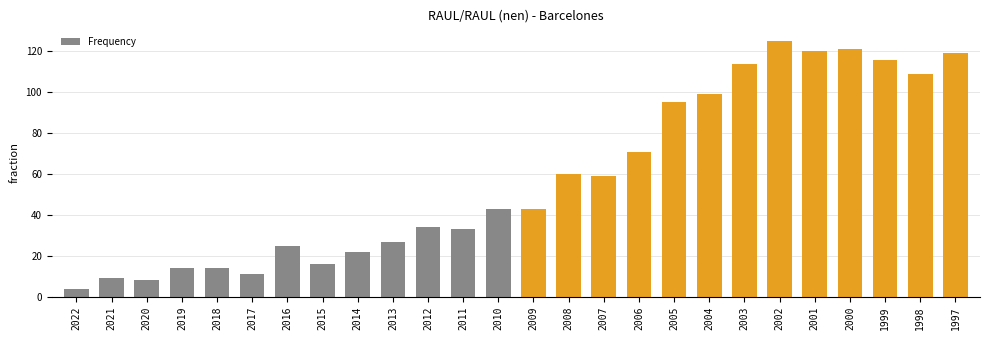

What is the greatest value displayed?

125